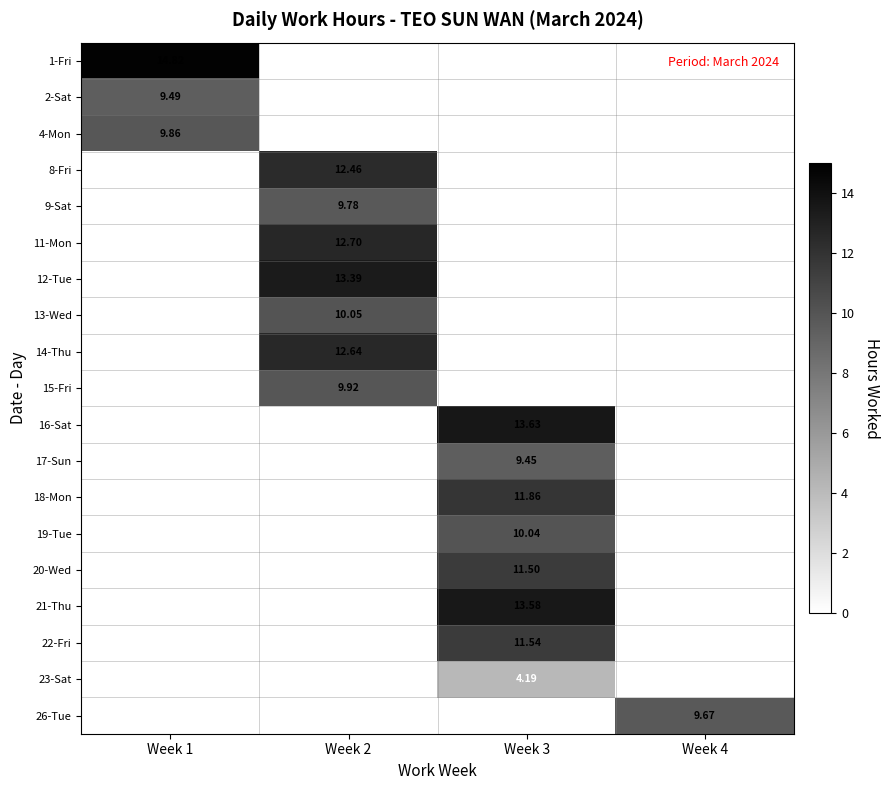

Is the value of 18-Mon at Week 3 greater than the value of 14-Thu at Week 2?

No